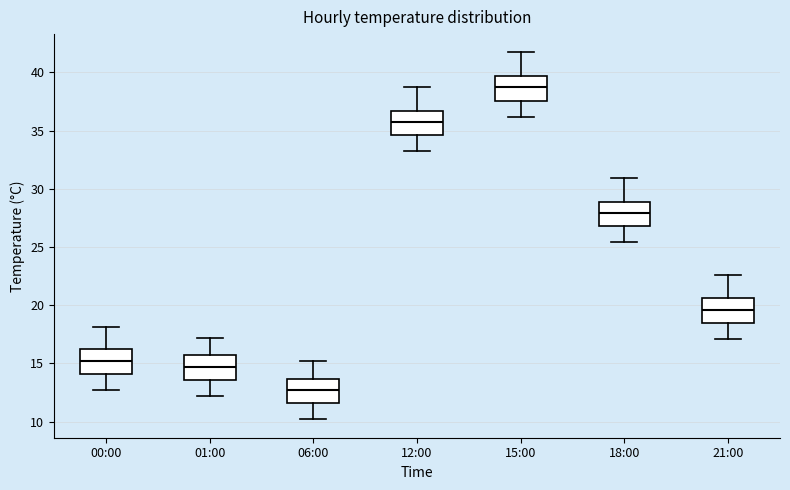

Reading left to right, read every box against the y-axis: the position of its median line, the range the box covers, and the ends of its whiskers. The values are not printed on the chart, so give them approximately, as read against the axis.

00:00: median 15.0, box 14.0 to 16.0, whiskers 12.5 to 18.0
01:00: median 14.5, box 13.5 to 15.5, whiskers 12.0 to 17.0
06:00: median 12.5, box 11.5 to 13.5, whiskers 10.0 to 15.0
12:00: median 35.5, box 34.5 to 36.5, whiskers 33.0 to 38.5
15:00: median 38.5, box 37.5 to 39.5, whiskers 36.0 to 41.5
18:00: median 28.0, box 27.0 to 29.0, whiskers 25.5 to 31.0
21:00: median 19.5, box 18.5 to 20.5, whiskers 17.0 to 22.5